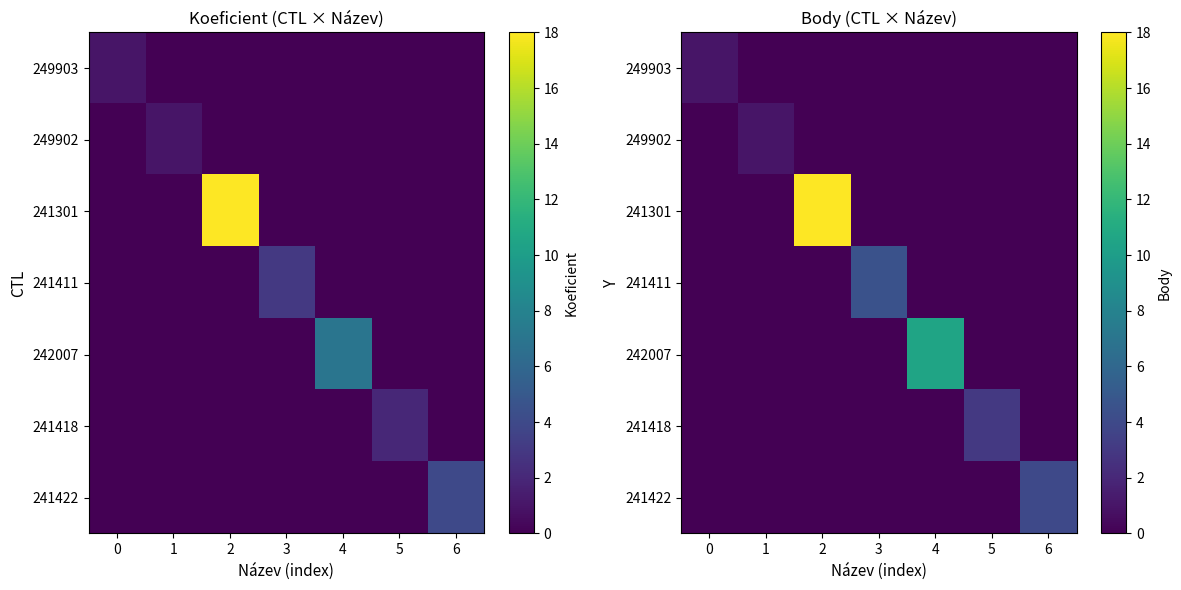

At how many categories does at least one series exceed 17?

1